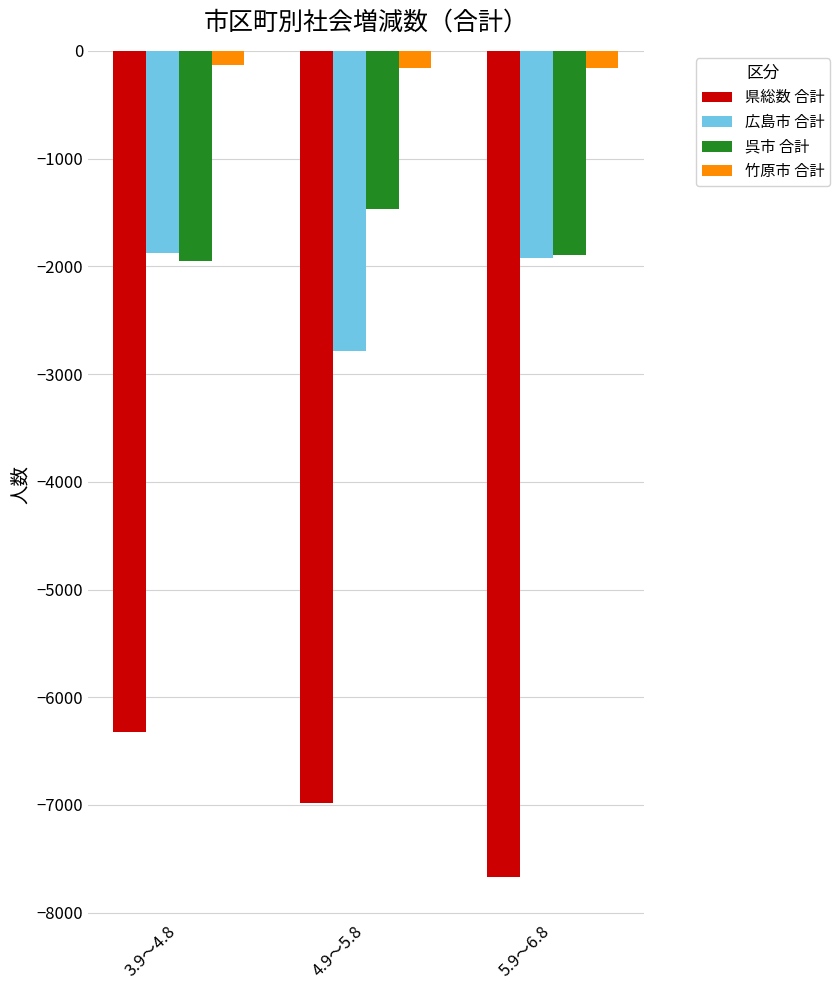

List the series in order of their peak value, highest first.

竹原市 合計, 呉市 合計, 広島市 合計, 県総数 合計